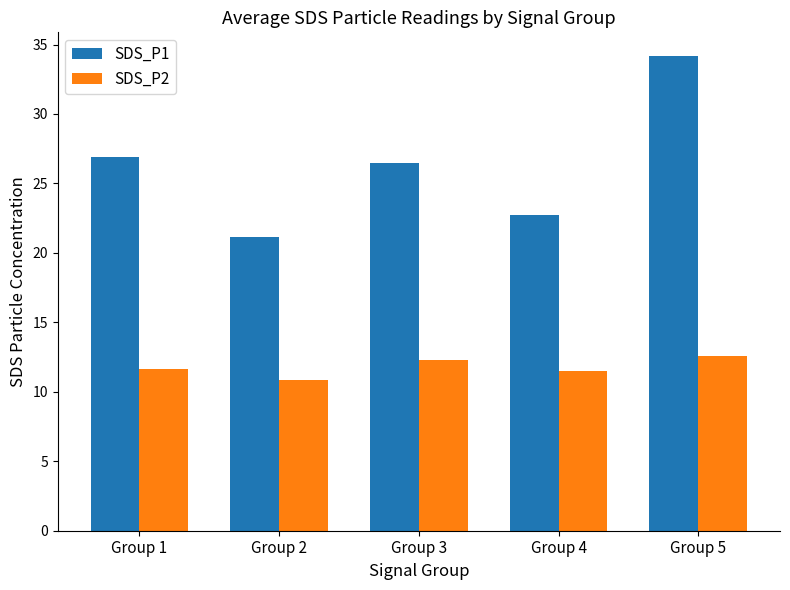

What is the total value across all series at Group 5?

46.8